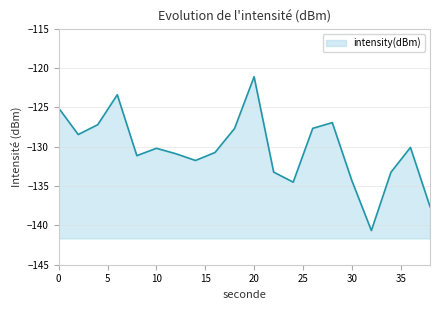

What is the smallest value displayed?

-140.7